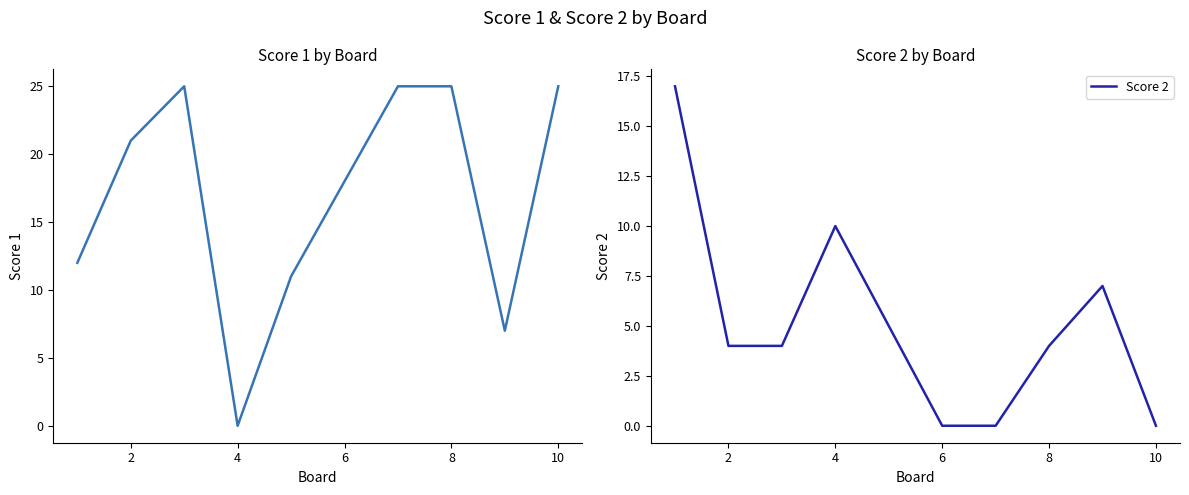

True or false: Score 2 has more than 1 interior local peaks.

True